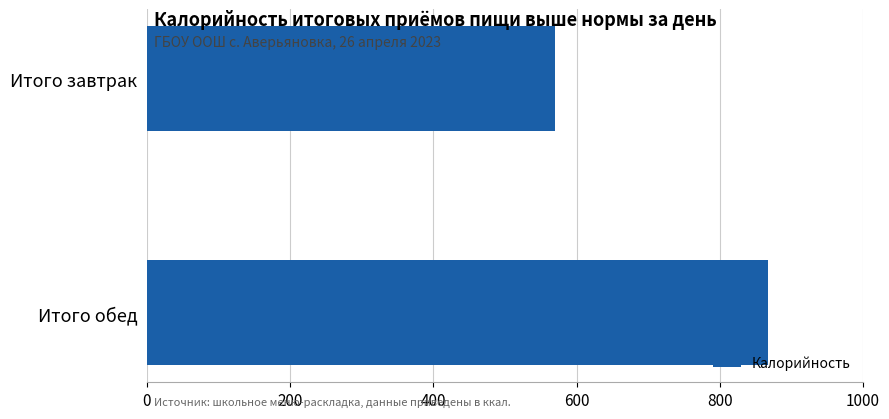

Approximately how many times larger is the value at Итого обед compared to Итого завтрак?

1.5